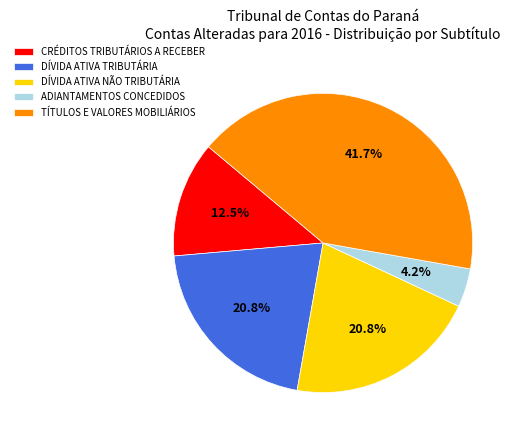

Does DÍVIDA ATIVA NÃO TRIBUTÁRIA represent more than half of the total?

No